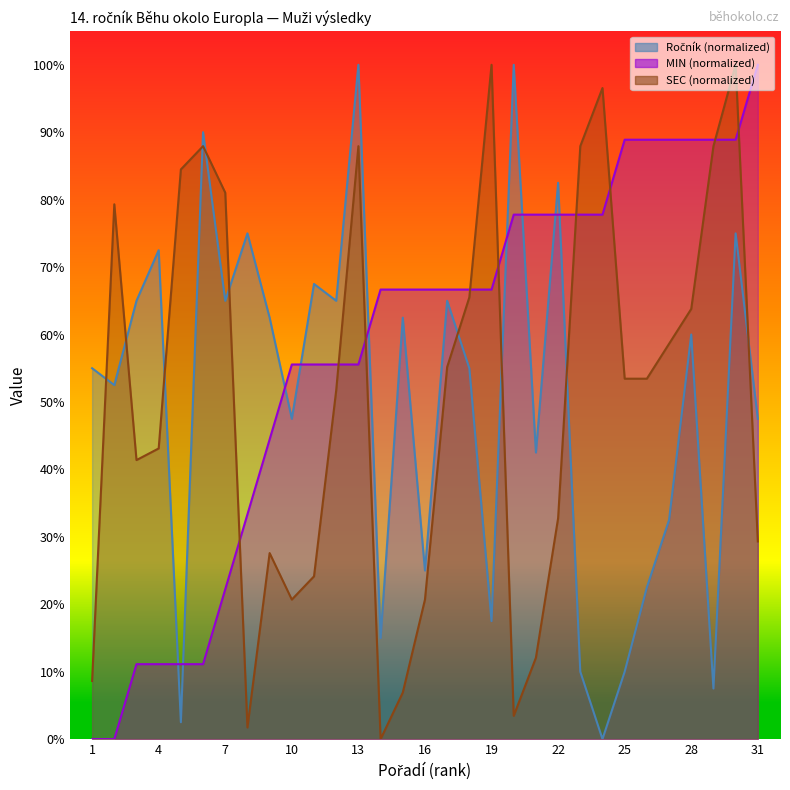

Is the value of MIN at 20 greater than the value of Ročník at 25?

Yes